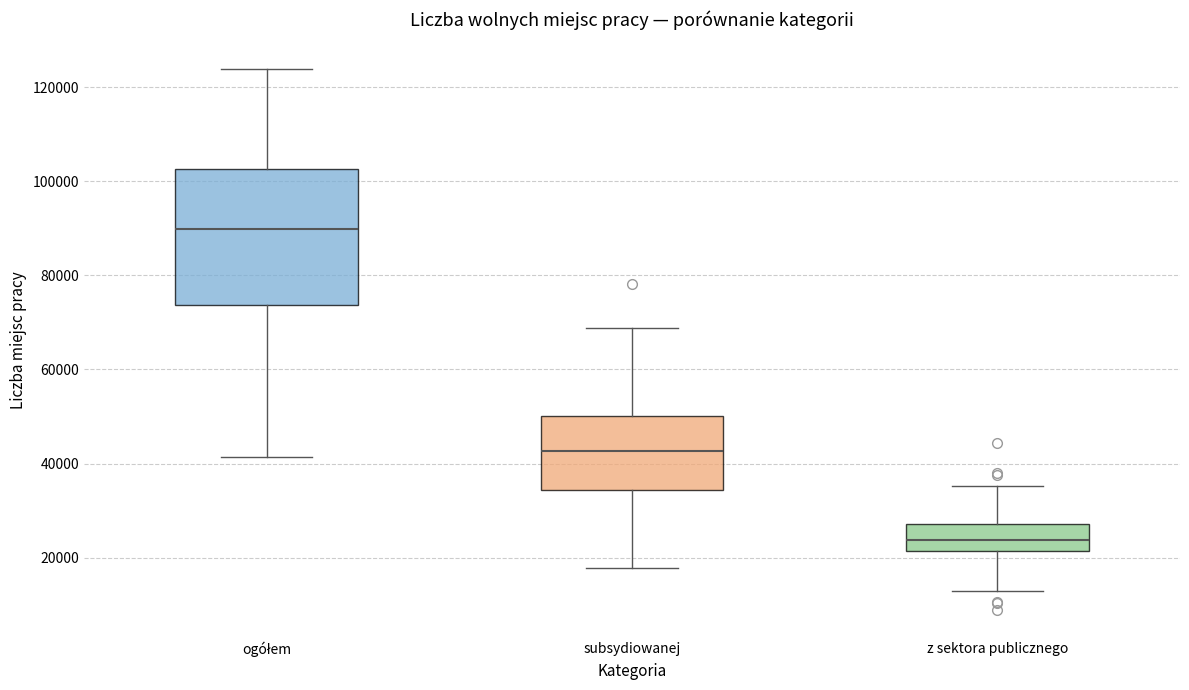

Comparing the boxes themselves (not the whiskers), which one is the tallest?

ogółem